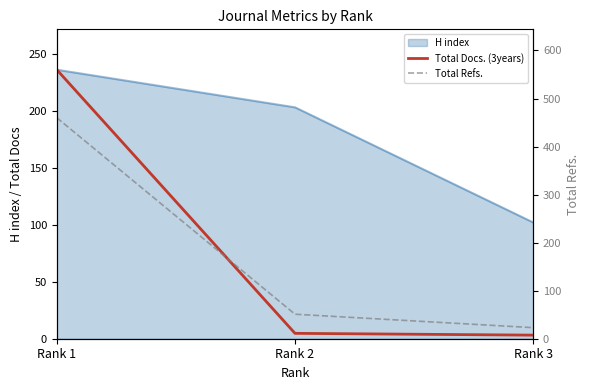

Is it true that Total Refs. equals 72.5 at Rank 2?

False